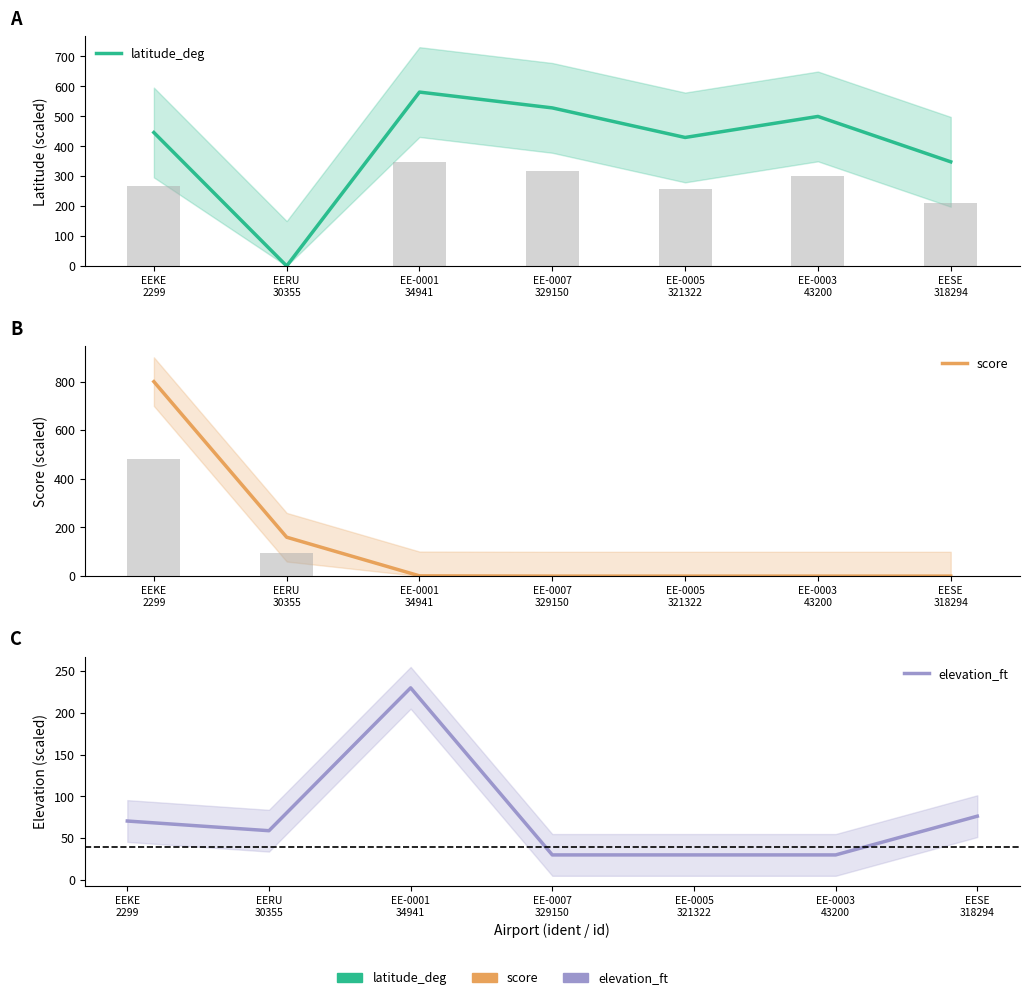

Rank the series at EE-0003
43200 from highest to lowest value.

latitude_deg, elevation_ft, score